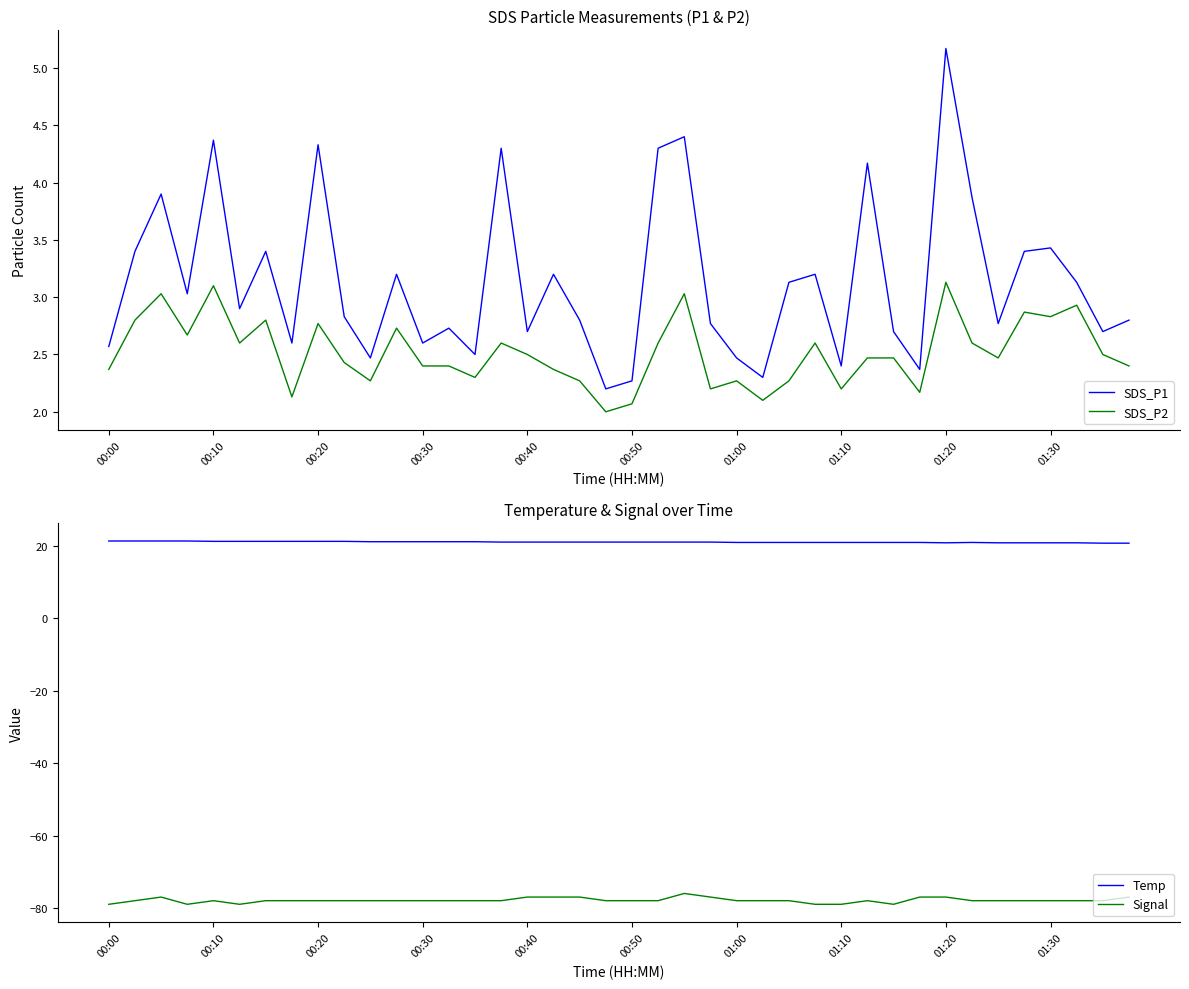

What is the approximate value of SDS_P2 at 23?

2.2